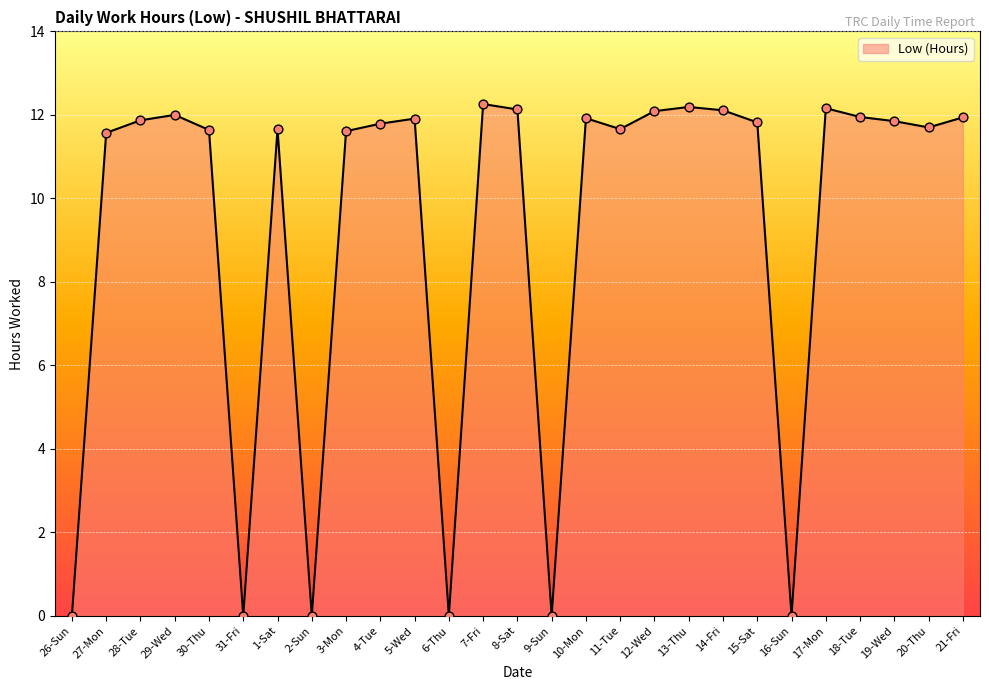

What is the change in value from 26-Sun to 21-Fri?

+11.9